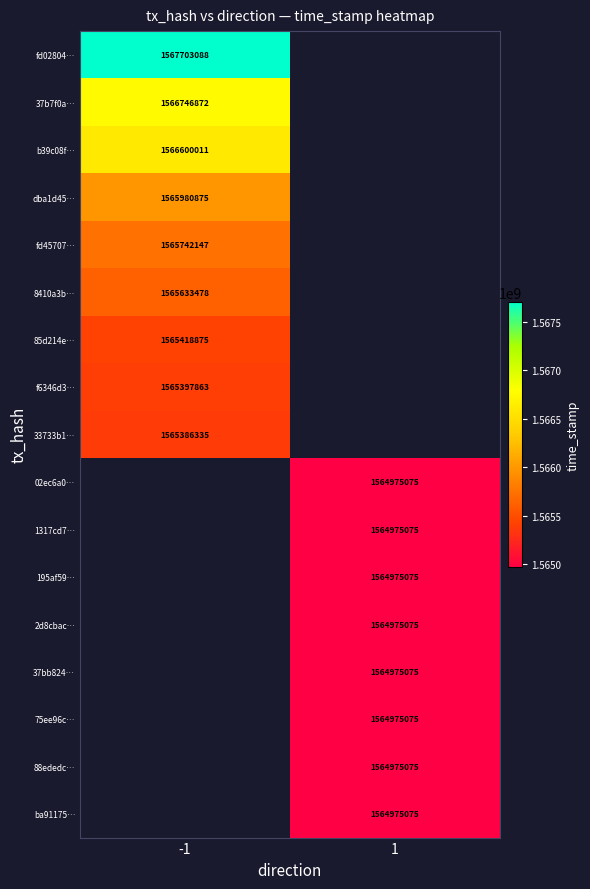

What is the difference between the highest and lowest values at -1?

2316753.0